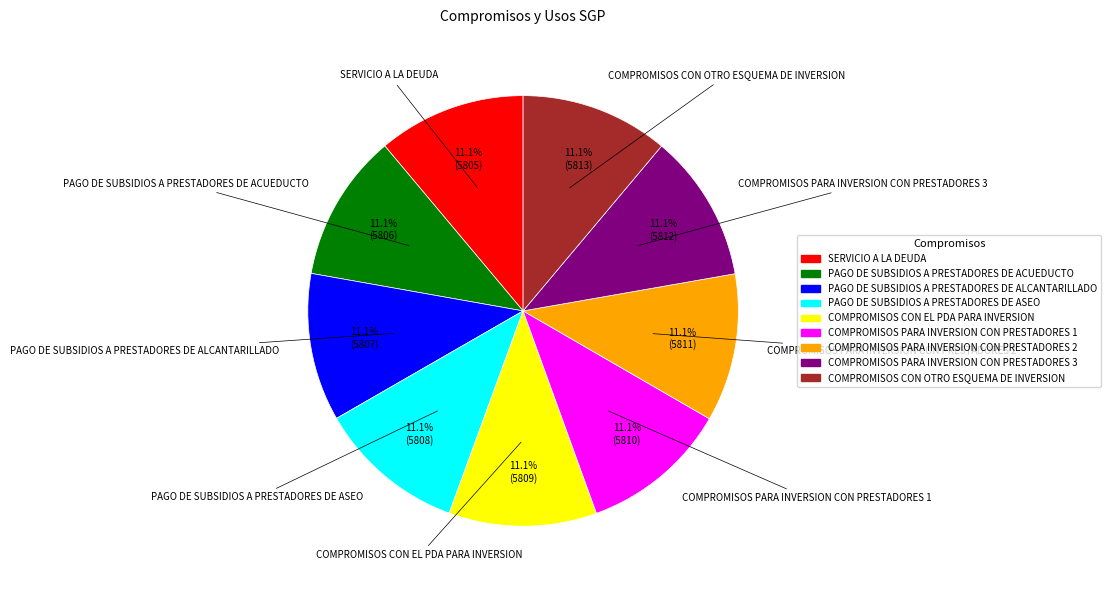

What percentage is NOT represented by COMPROMISOS PARA INVERSION CON PRESTADORES 2?

88.9%